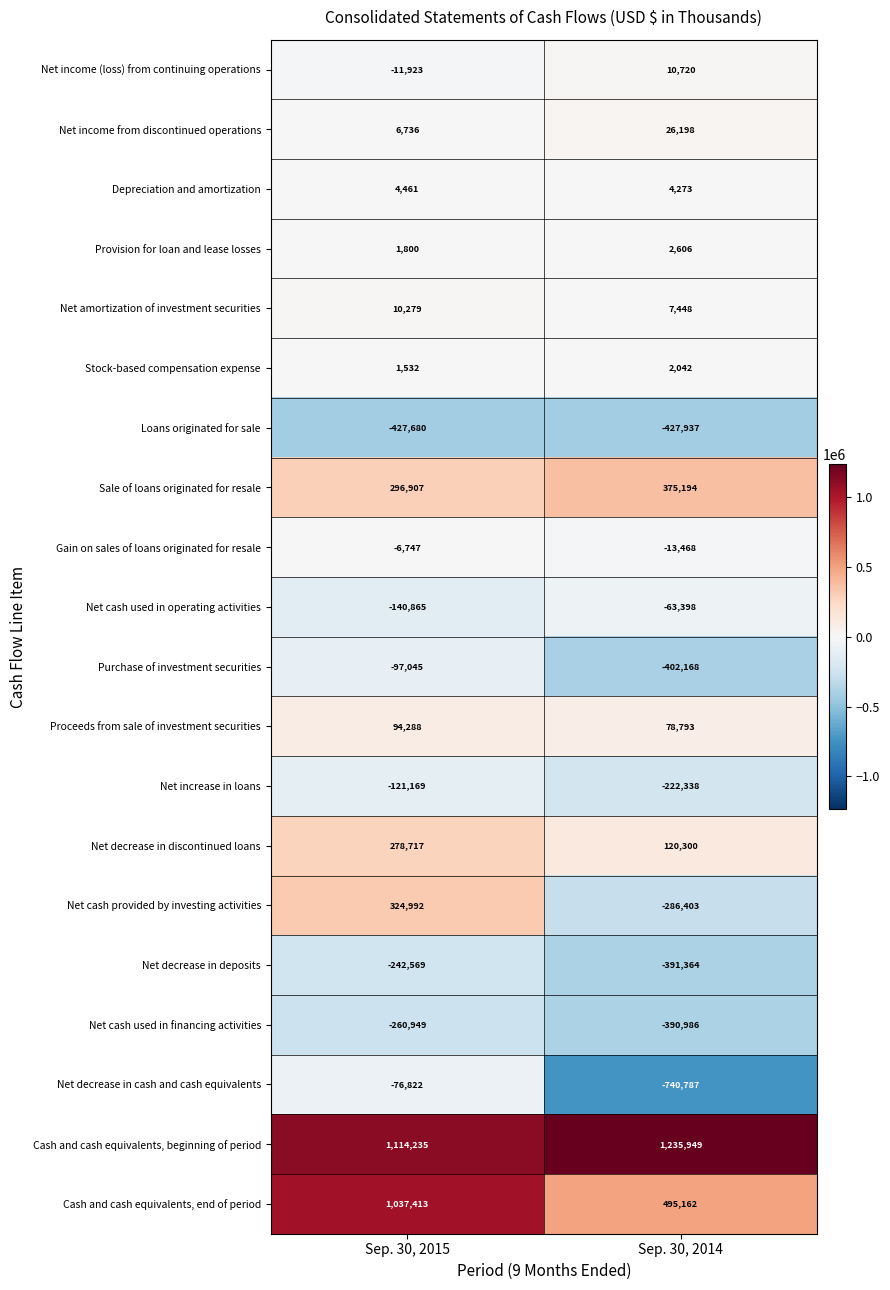

At which label is Net income from discontinued operations closest to 16467?

Sep. 30, 2015